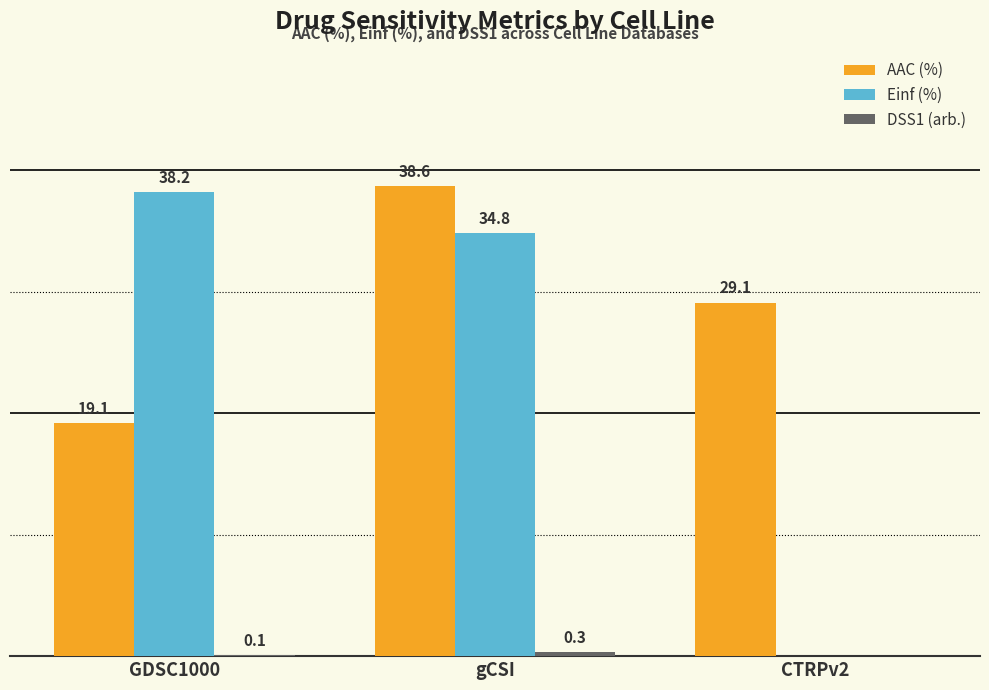

At which category is the sum across all series the highest?

gCSI